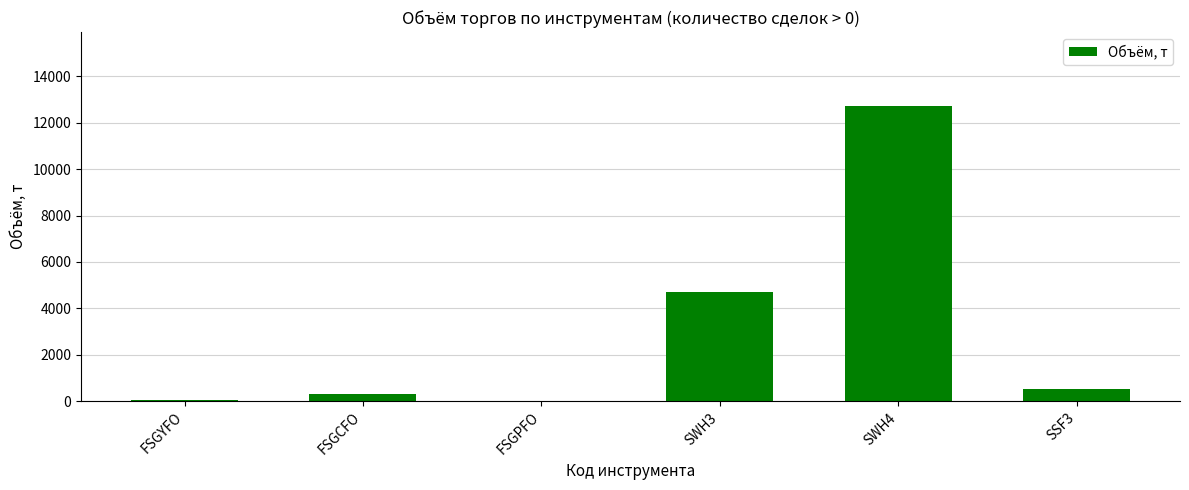

Where is the data nearest to the value 6375?

SWH3